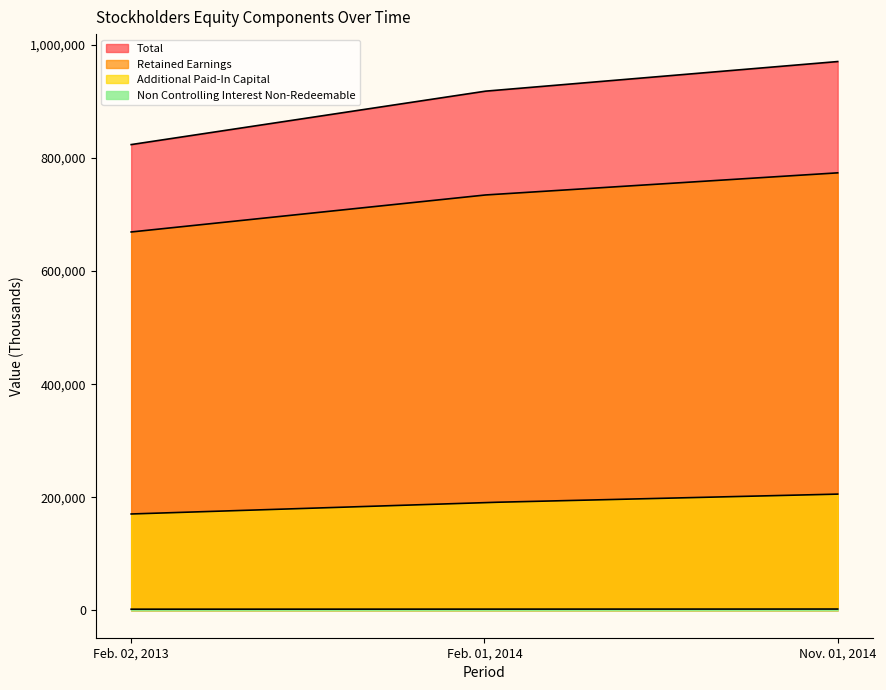

Reading left to right, list all the values displayed in this chart.

Total: 823787	918123	970658
Retained Earnings: 669189	734533	773804
Additional Paid-In Capital: 170360	190568	205485
Non Controlling Interest Non-Redeemable: 1927	1933	2194